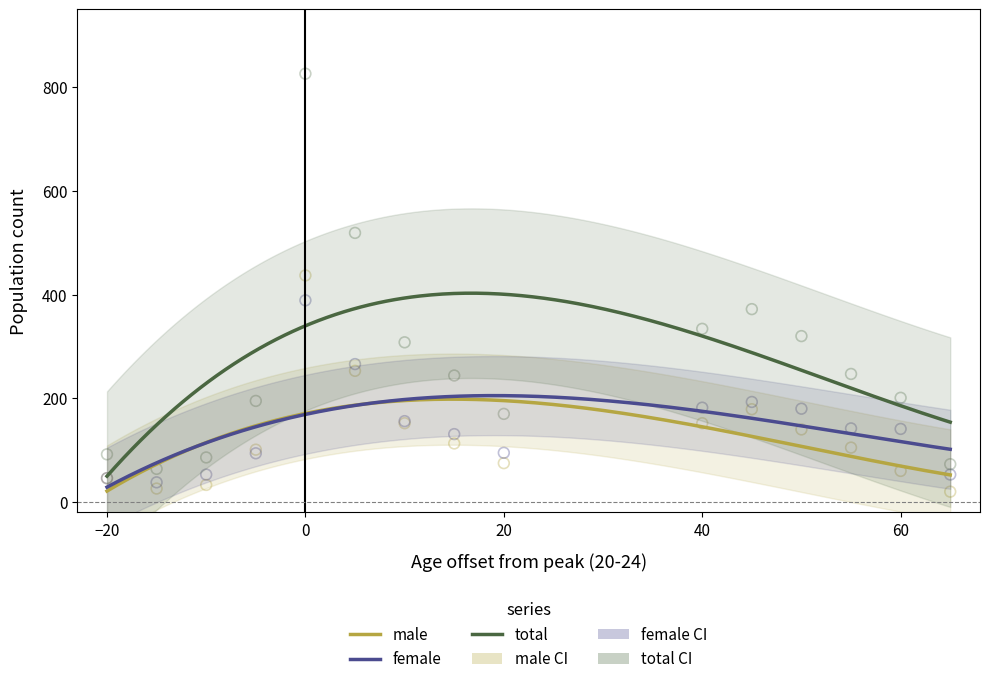

Which series reaches the minimum Y coordinate?

male